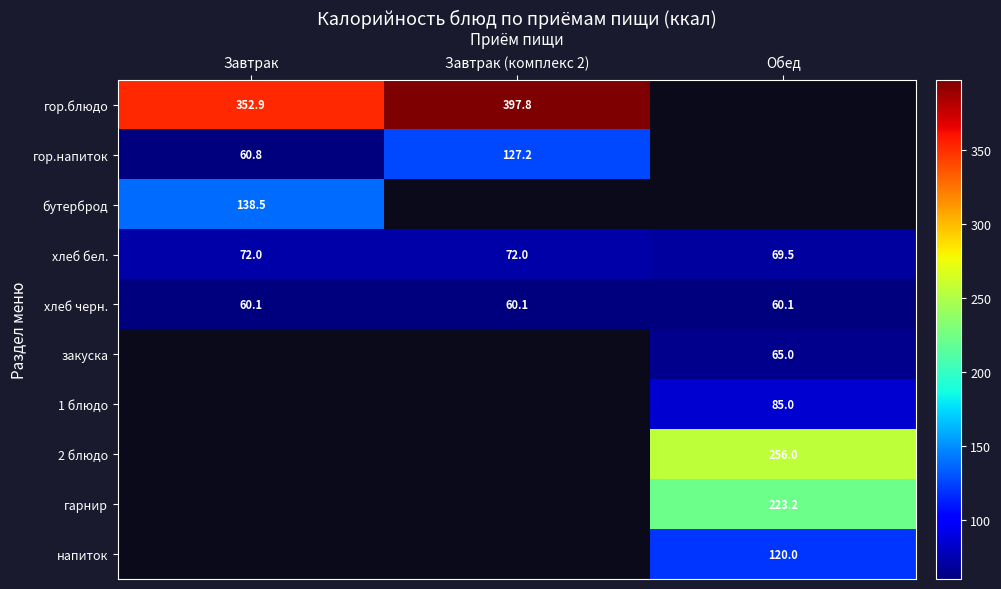

Where is хлеб бел. nearest to the value 70?

Обед